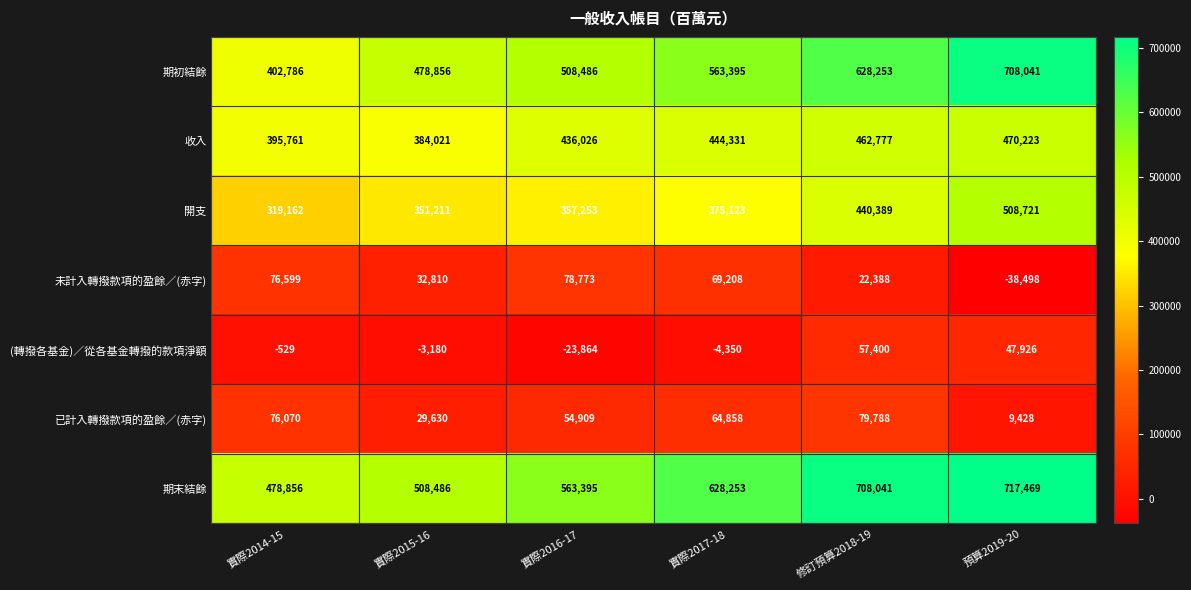

What is the greatest value displayed?

717469